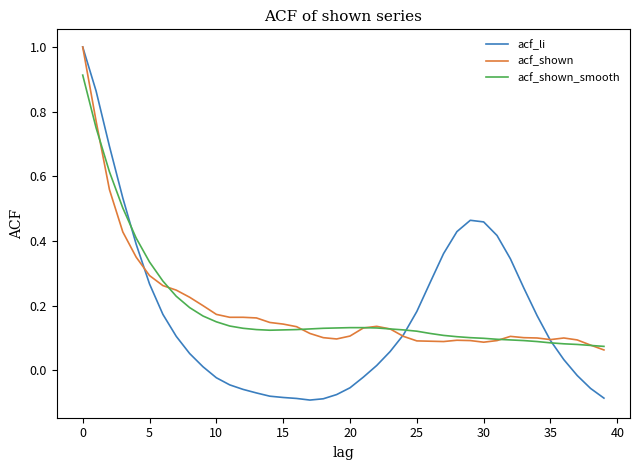

Which series has the widest spread of values?

acf_li